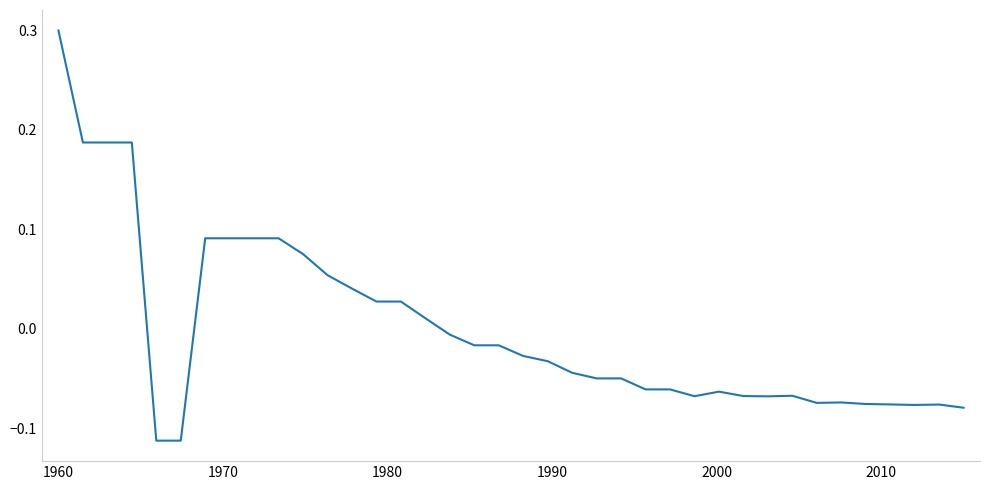

What is the difference between the maximum and minimum values?

0.4